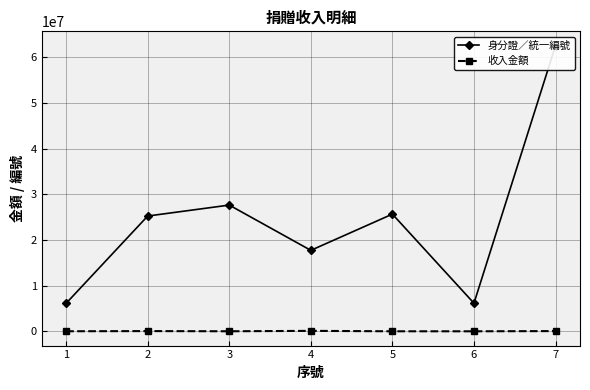

Where is 身分證／統一編號 nearest to the value 34336199?

3